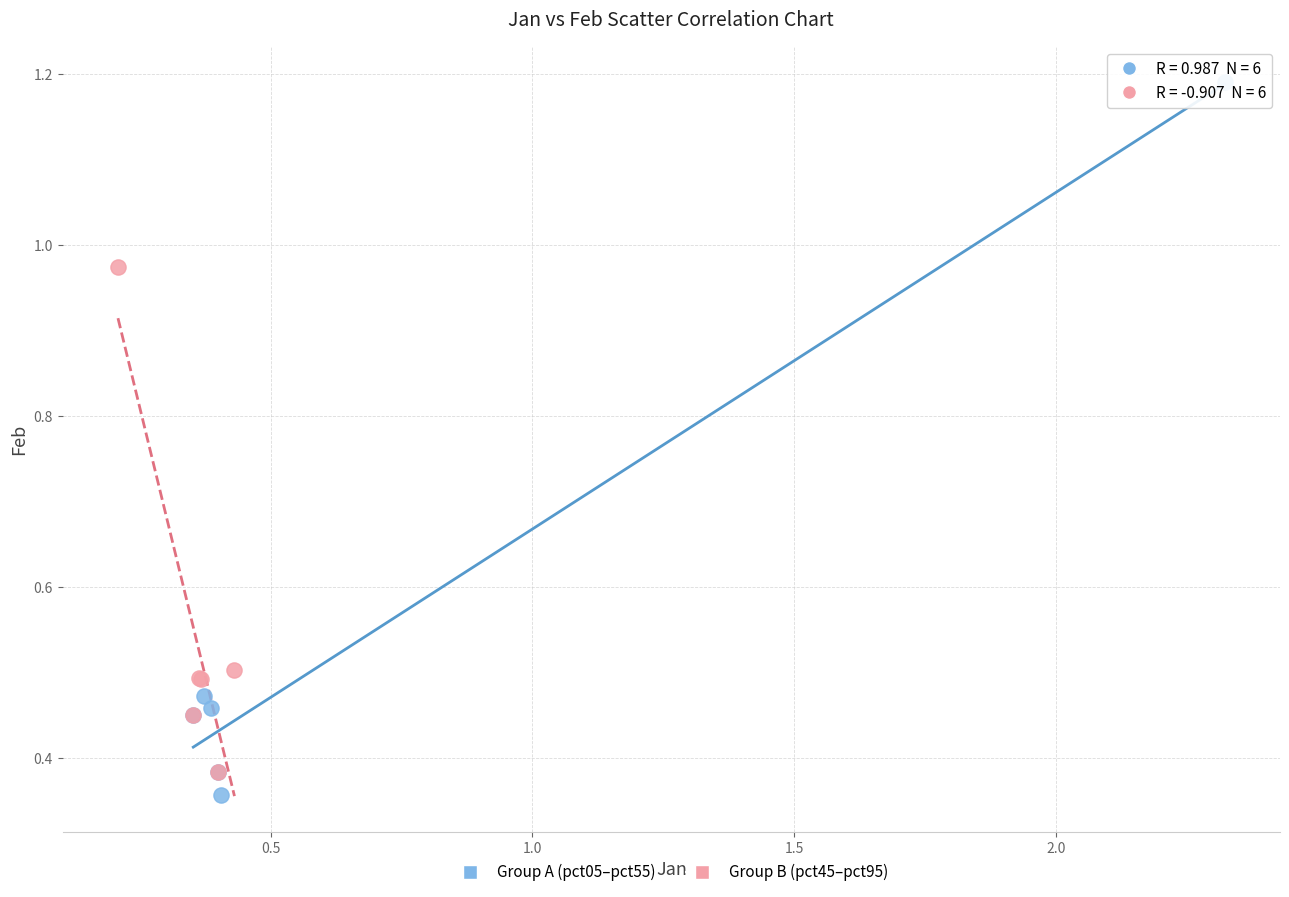

Which series has the widest spread of Y values?

Group A (pct05–pct55)